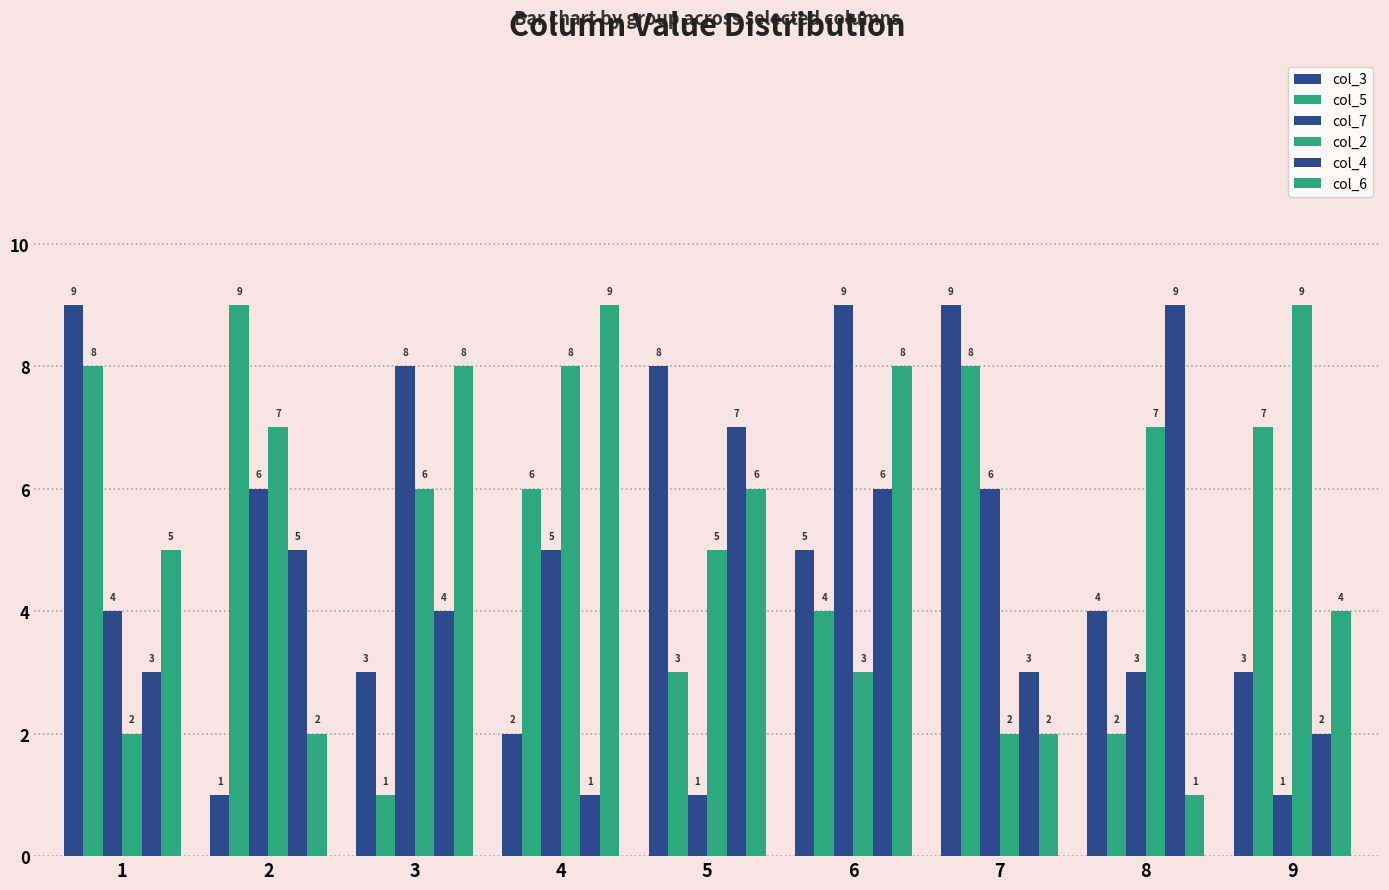

What is the lowest value of the col_6 series?

1